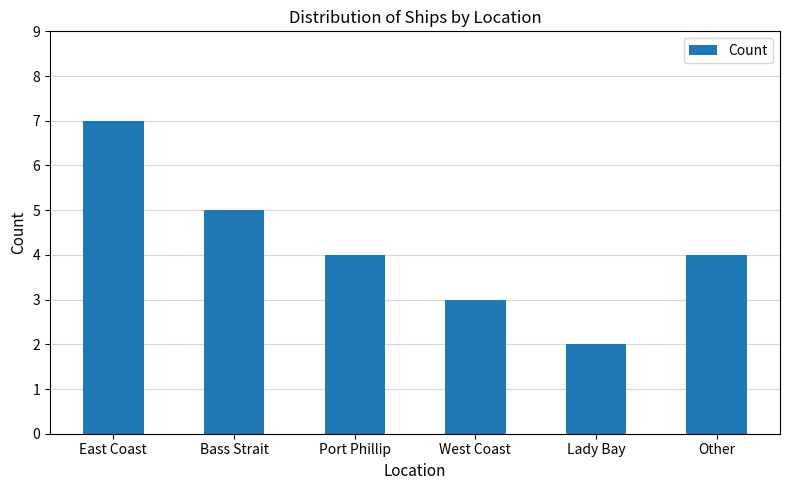

What is the label of the 4th bar from the left?

West Coast